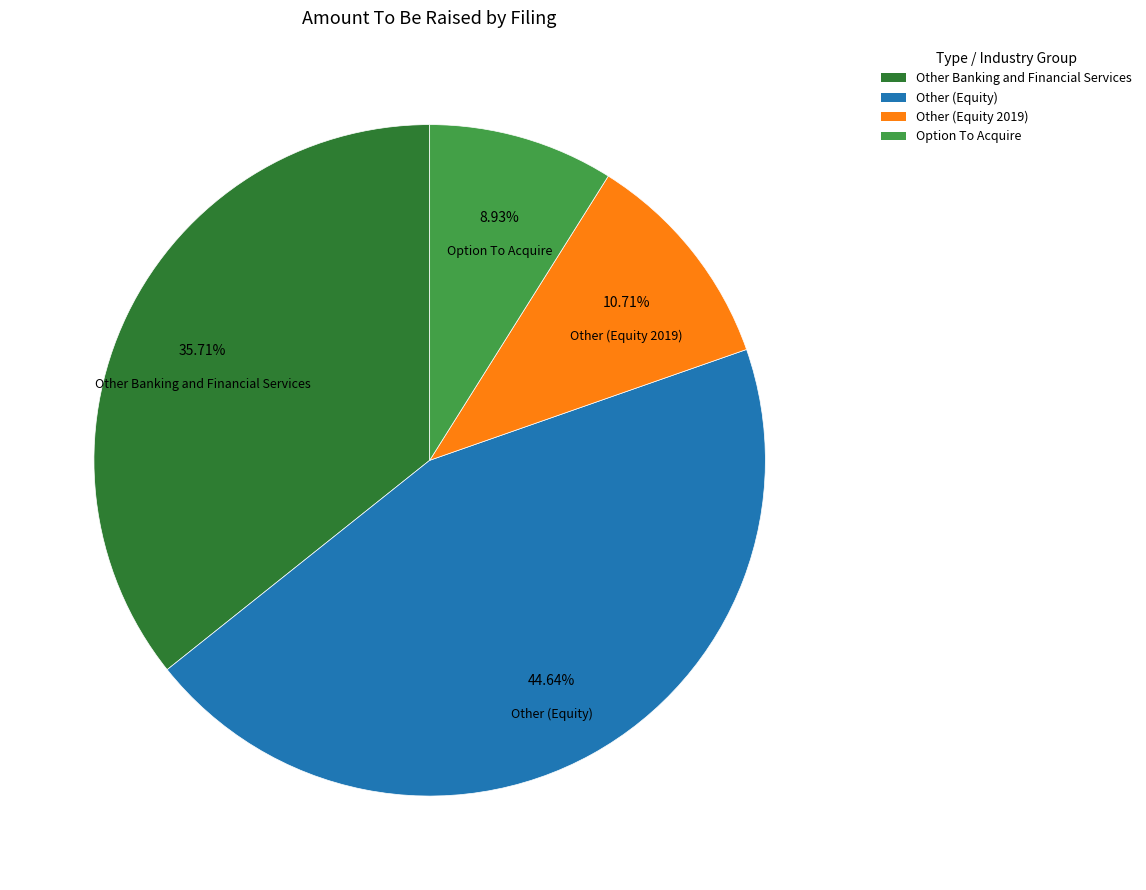

Which category has the smallest portion of the pie?

Option To Acquire